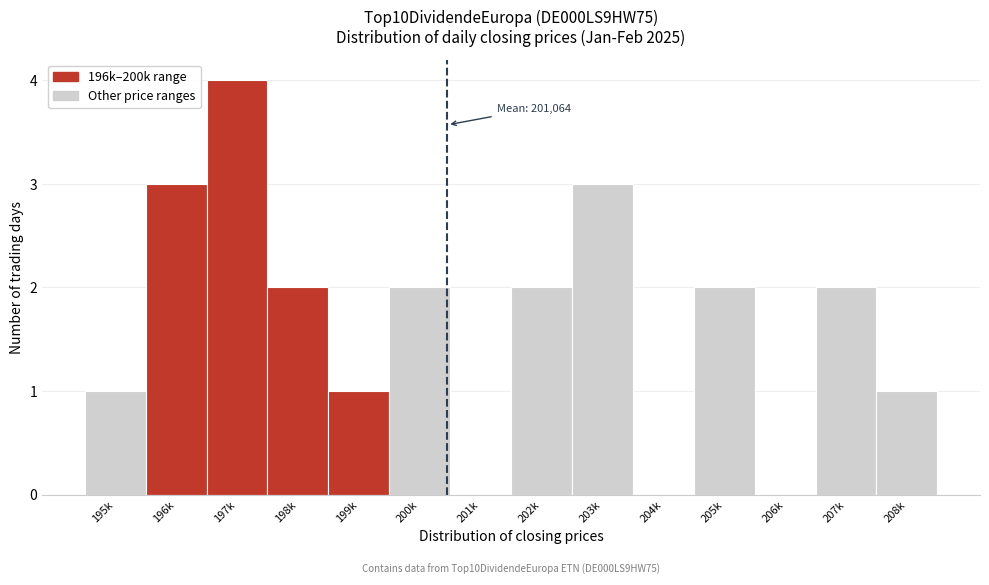

Reading left to right, transcribe all the data shown in this chart.

195k=1	196k=3	197k=4	198k=2	199k=1	200k=2	201k=0	202k=2	203k=3	204k=0	205k=2	206k=0	207k=2	208k=1